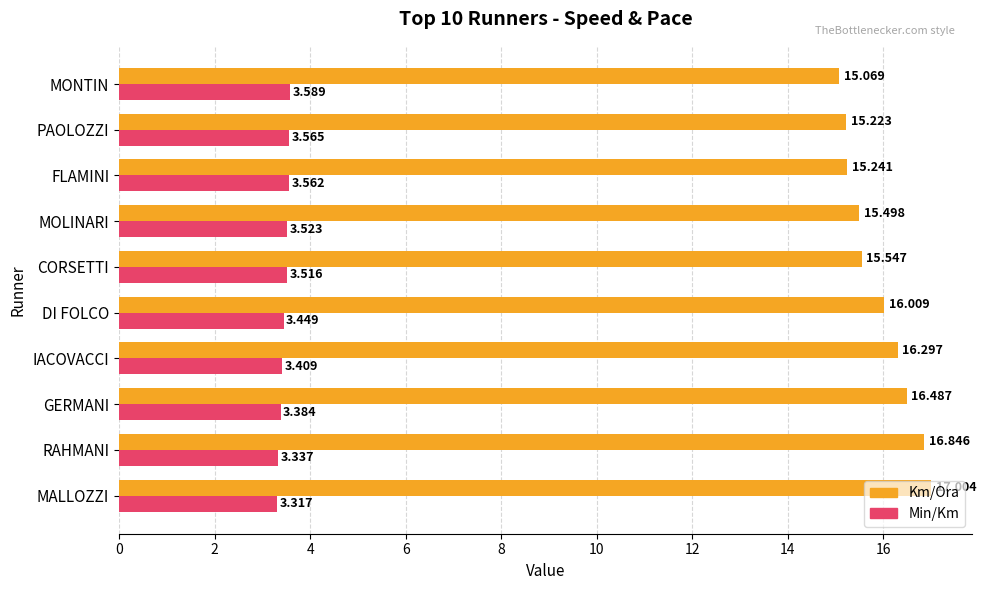

At which label is Km/Ora closest to 16?

DI FOLCO